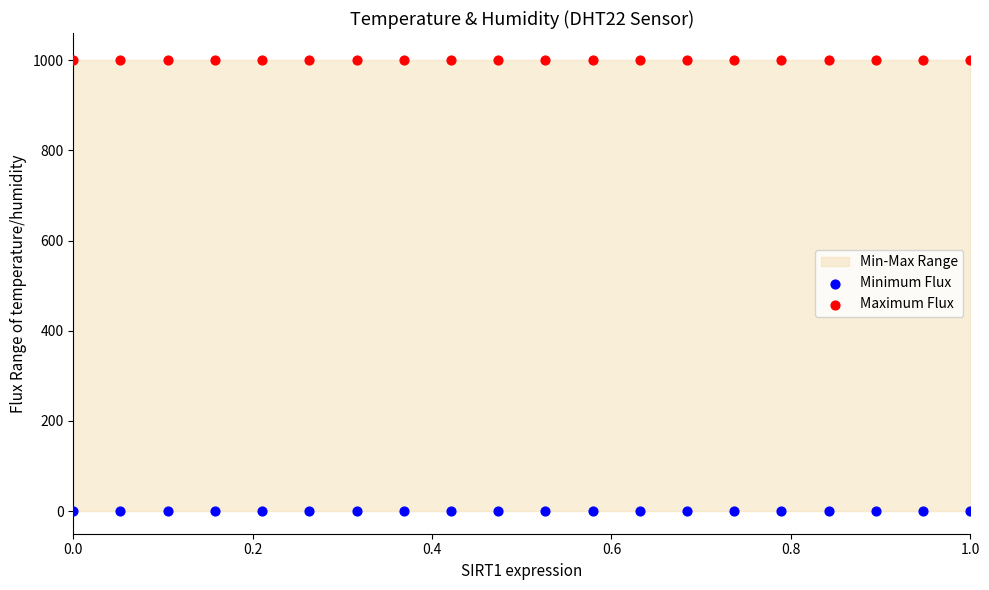

Which series reaches the minimum Y coordinate?

Minimum Flux